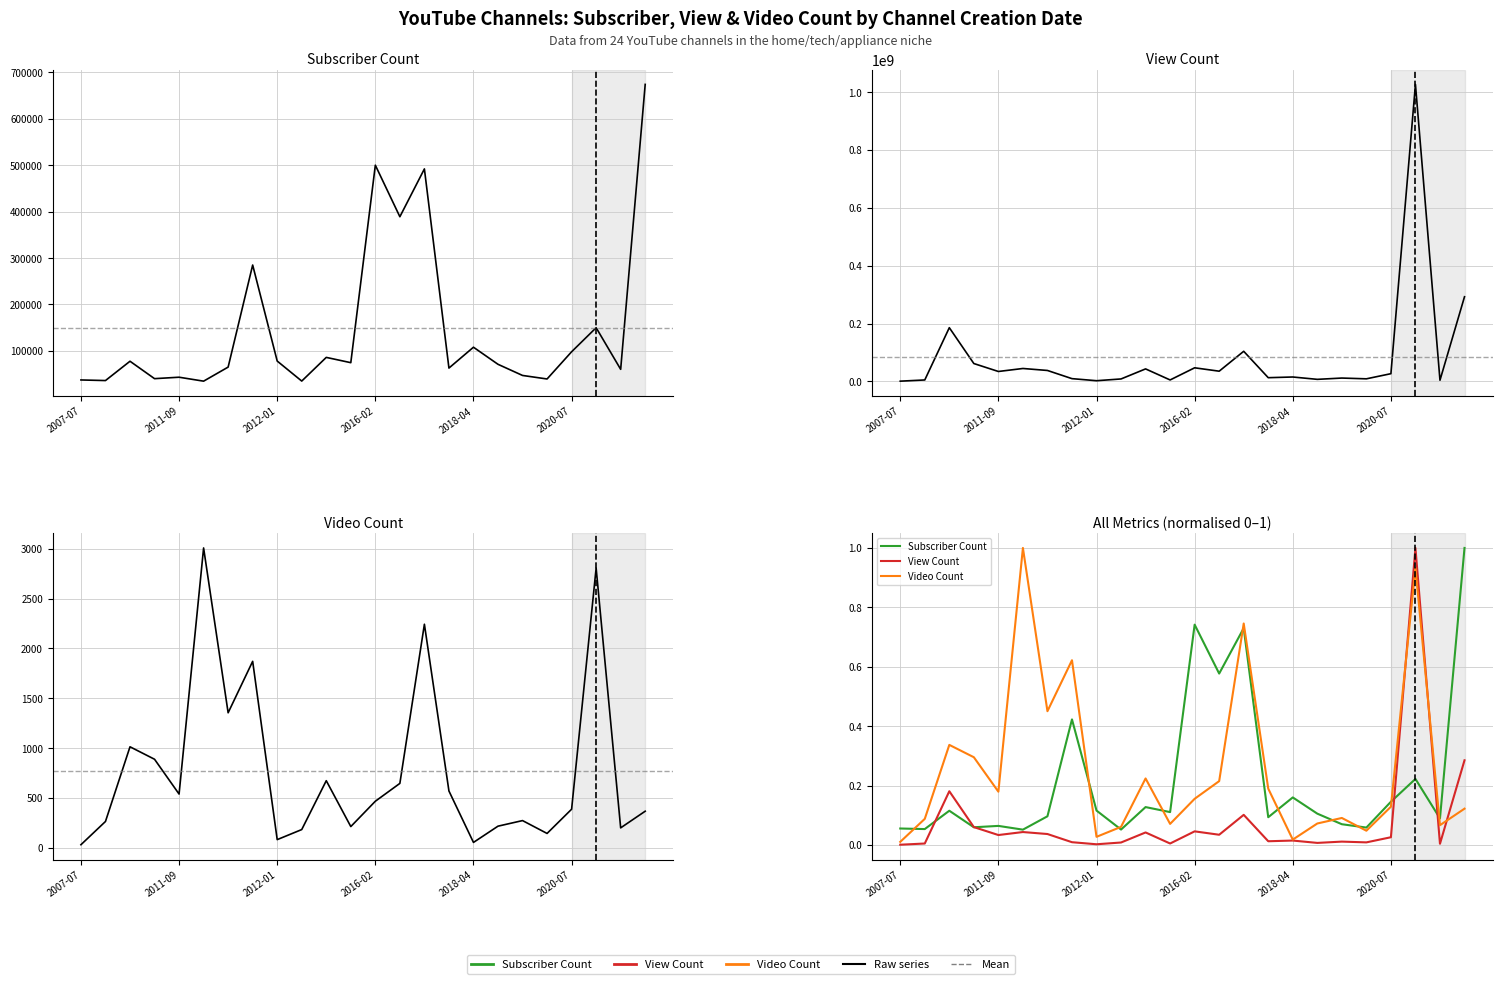

List the labels in order of Video Count value, smallest first.

2007-07, 16, 8, 19, 9, 22, 11, 17, 2011-09, 18, 23, 20, 12, 2018-04, 15, 13, 10, 2016-02, 2012-01, 6, 7, 14, 21, 2020-07